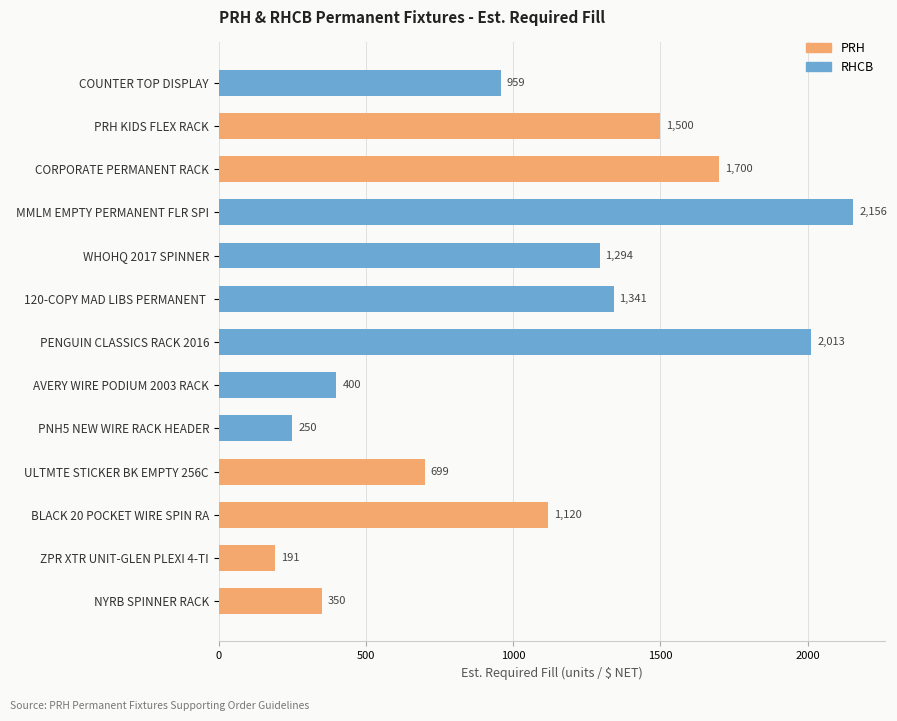

What is the sum of all values?

13973